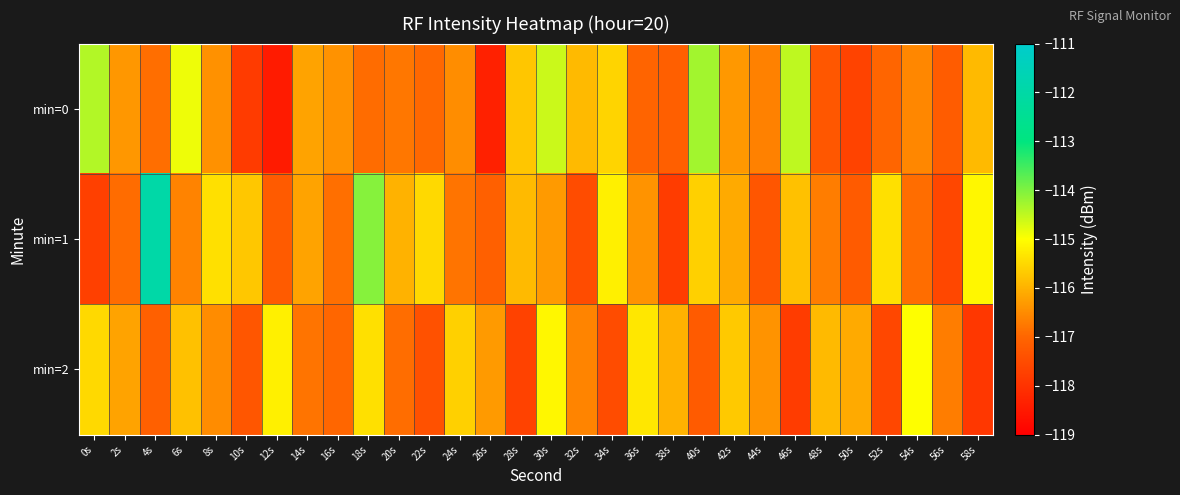

At which category is the sum across all series the highest?

4s